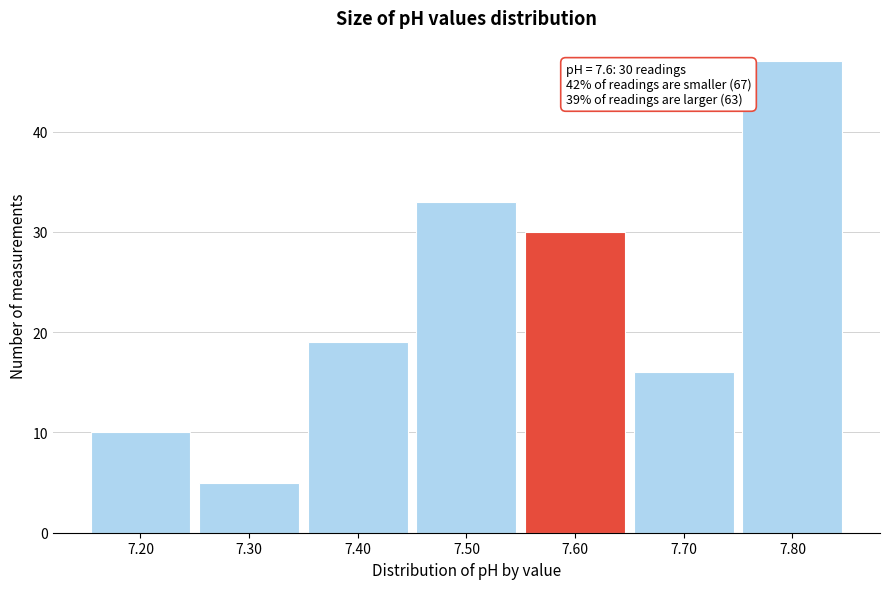

Which range on the x-axis has the tallest bar?

7.75 to 7.85